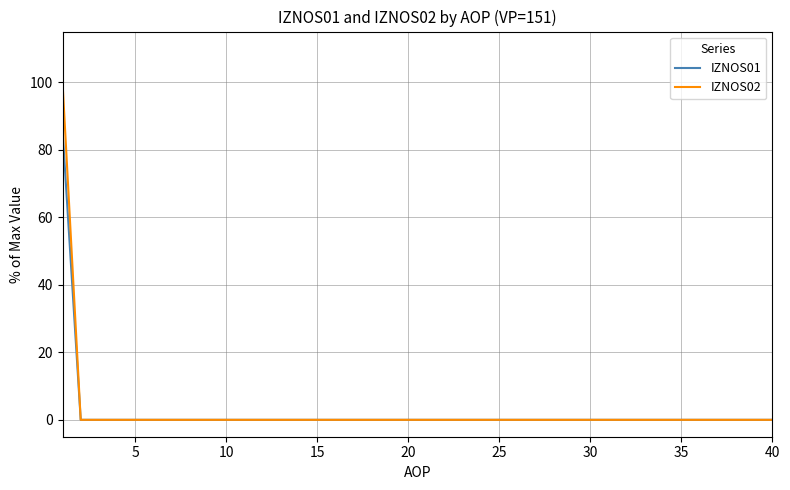

What is the maximum value for IZNOS01?

85.7